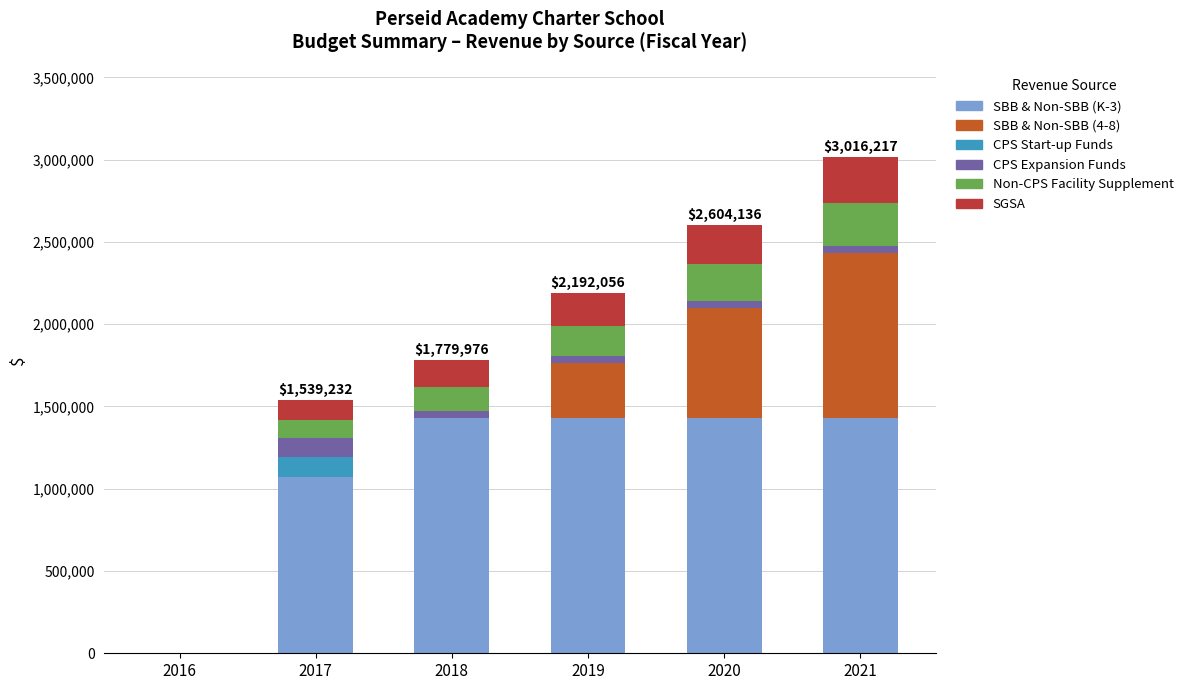

What is the maximum value for SBB & Non-SBB (K-3)?

1431576.2